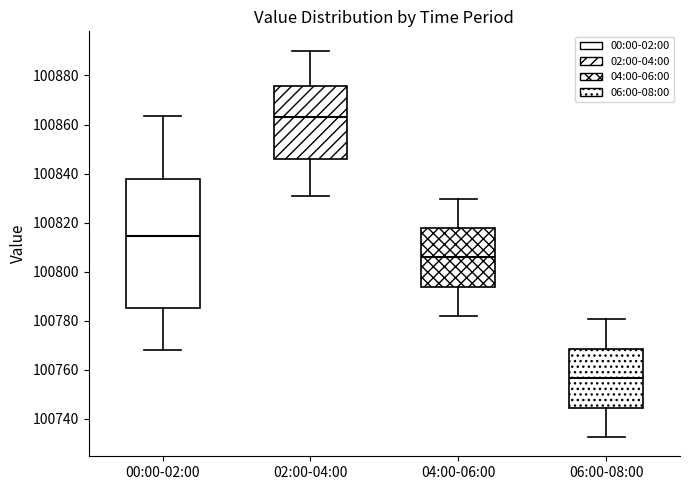

Reading left to right, read every box against the y-axis: the position of its median line, the range the box covers, and the ends of its whiskers. The values are not printed on the chart, so give them approximately, as read against the axis.

00:00-02:00: median 100814, box 100786 to 100838, whiskers 100768 to 100864
02:00-04:00: median 100864, box 100846 to 100876, whiskers 100830 to 100890
04:00-06:00: median 100806, box 100794 to 100818, whiskers 100782 to 100830
06:00-08:00: median 100756, box 100744 to 100768, whiskers 100732 to 100780